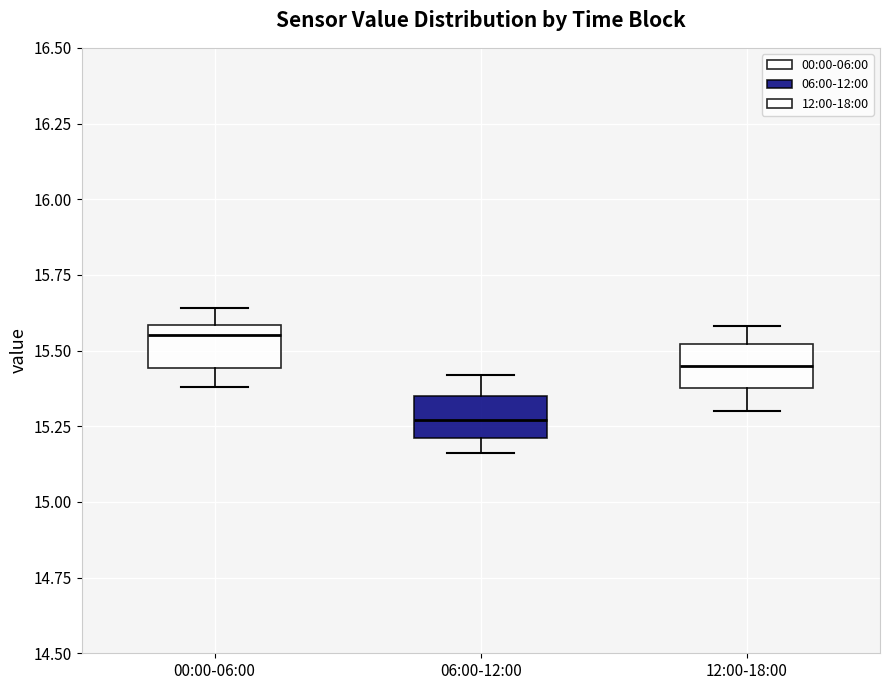

Where does the median line of the box for 00:00-06:00 sit on the y-axis? The values are not printed on the chart, so give them approximately, as read against the axis.

15.55